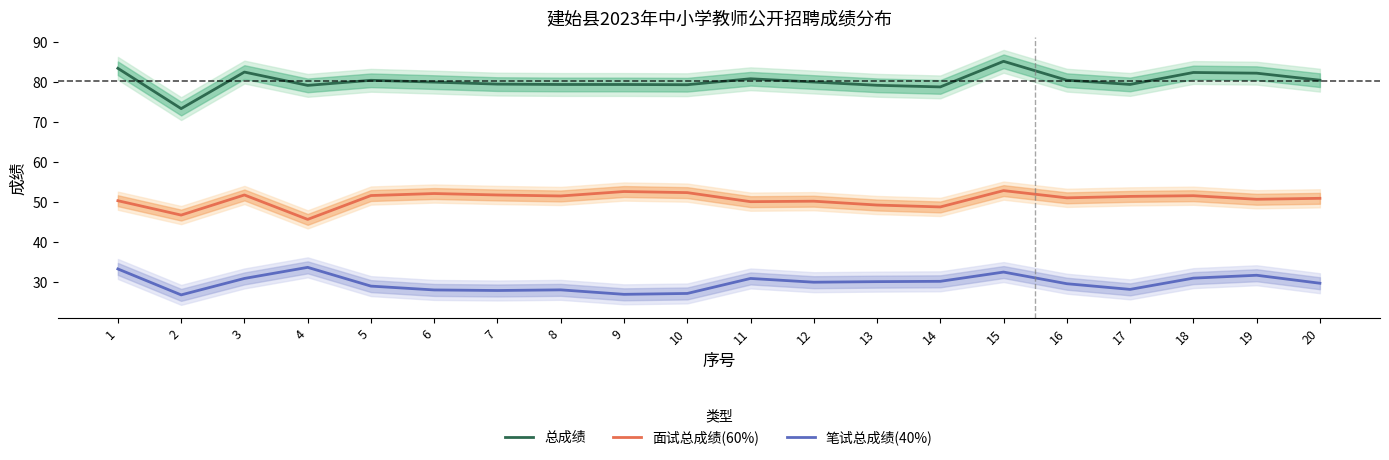

How many data points does each series have?

20